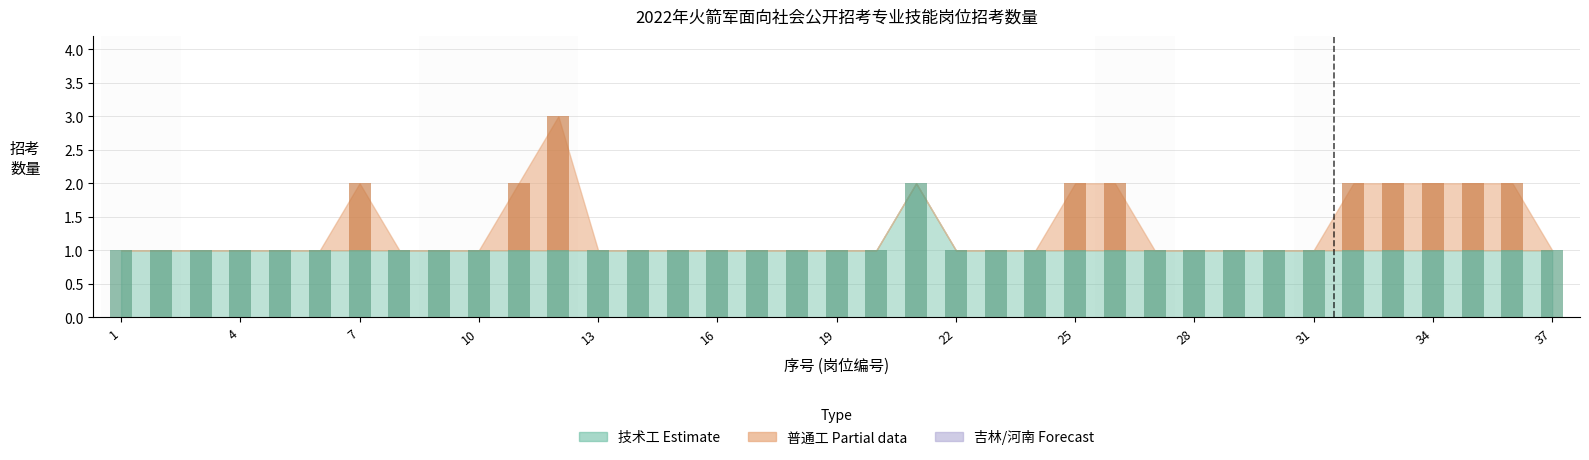

What is the difference between the second highest and second lowest values in the 普通工招考数量 series?

1